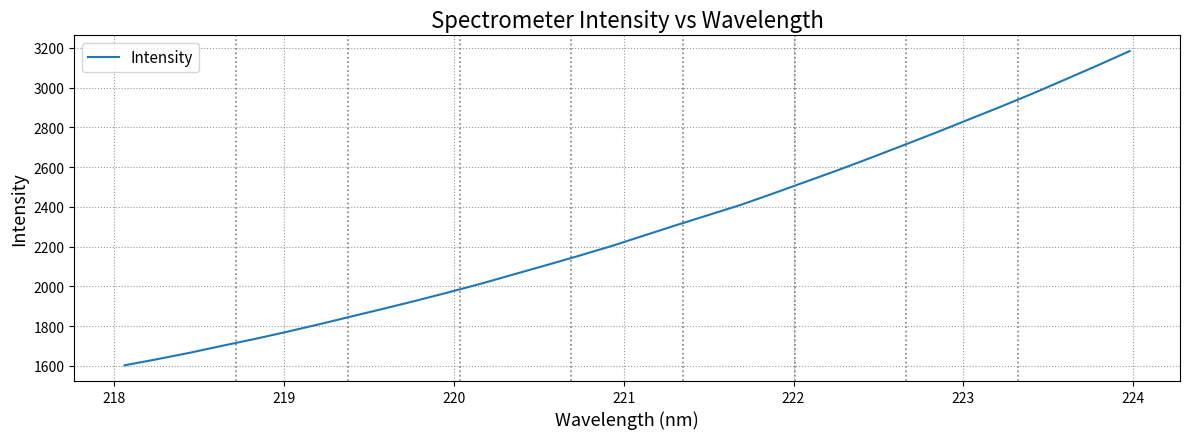

What is the smallest value displayed?

1602.4